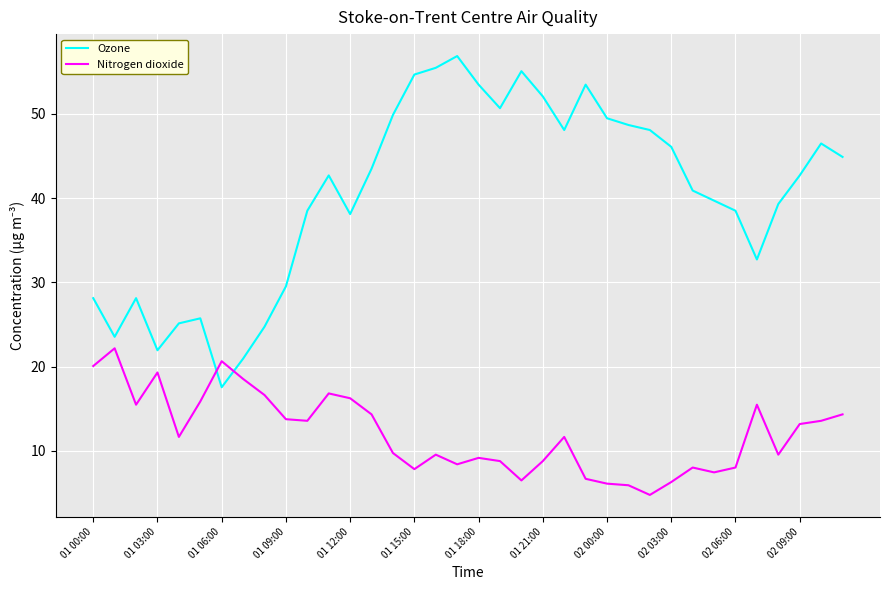

Which series has the widest spread of values?

Ozone